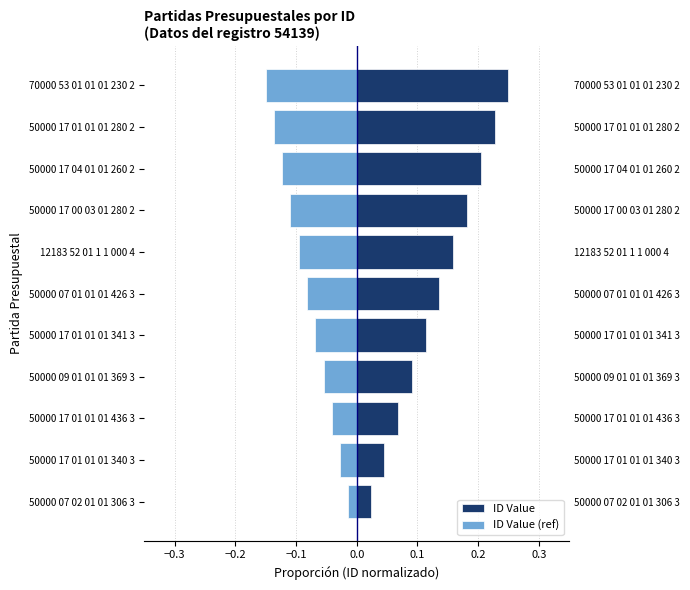

What is the spread (max minus min) of values at 50000 07 01 01 01 426 3?

0.2